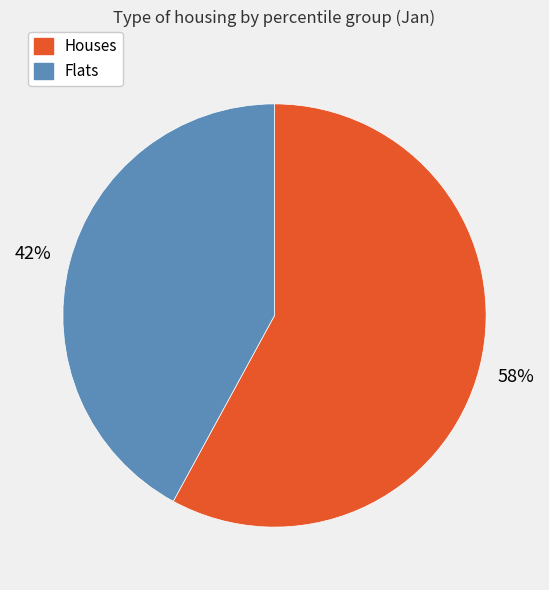

Which category has the smallest portion of the pie?

Flats